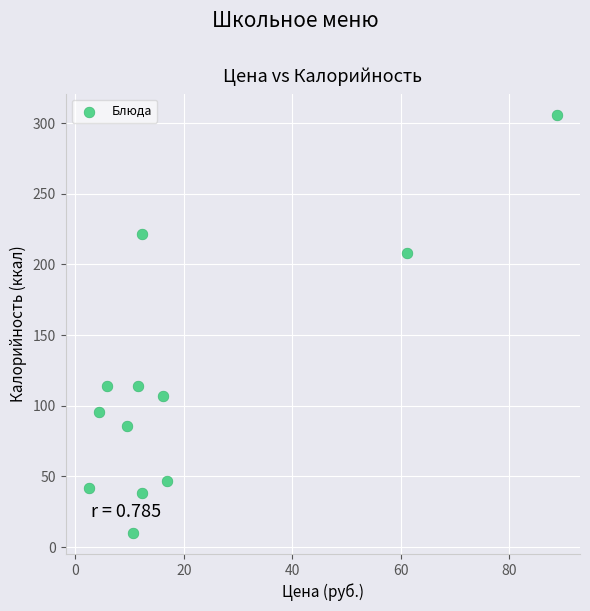

What is the range of Y values (max minus min)?

296.1